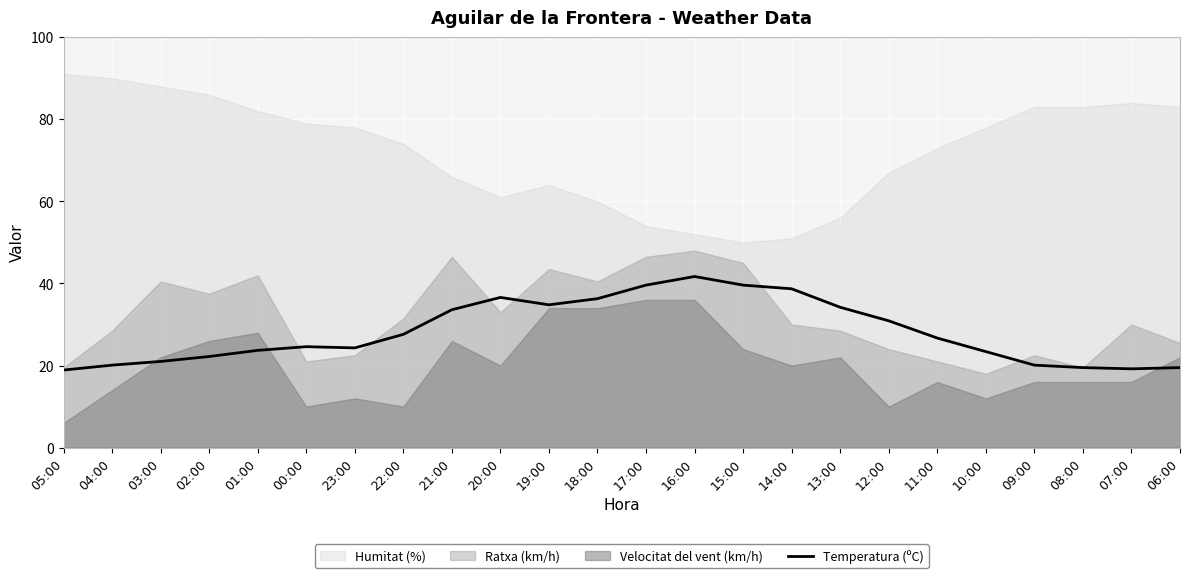

The Temperatura (ºC) series shows 18.9 at 05:00. True or false?

True